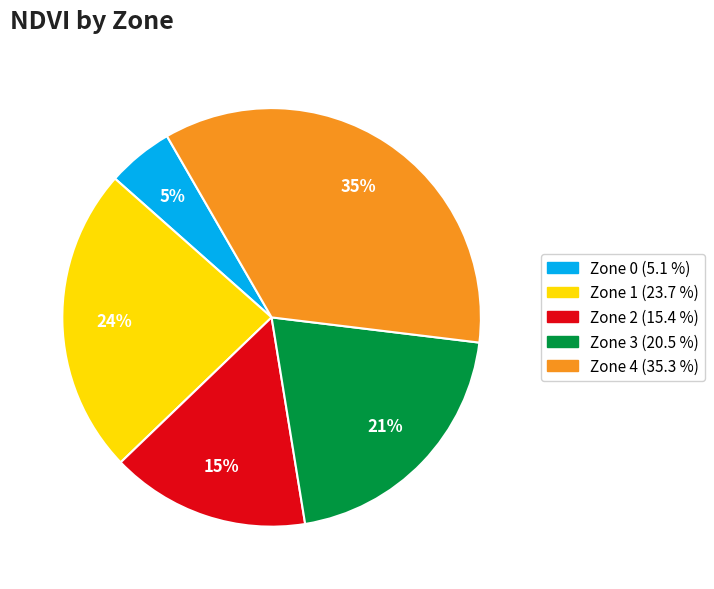

Is it true that Zone 2 is 2% of the pie?

False